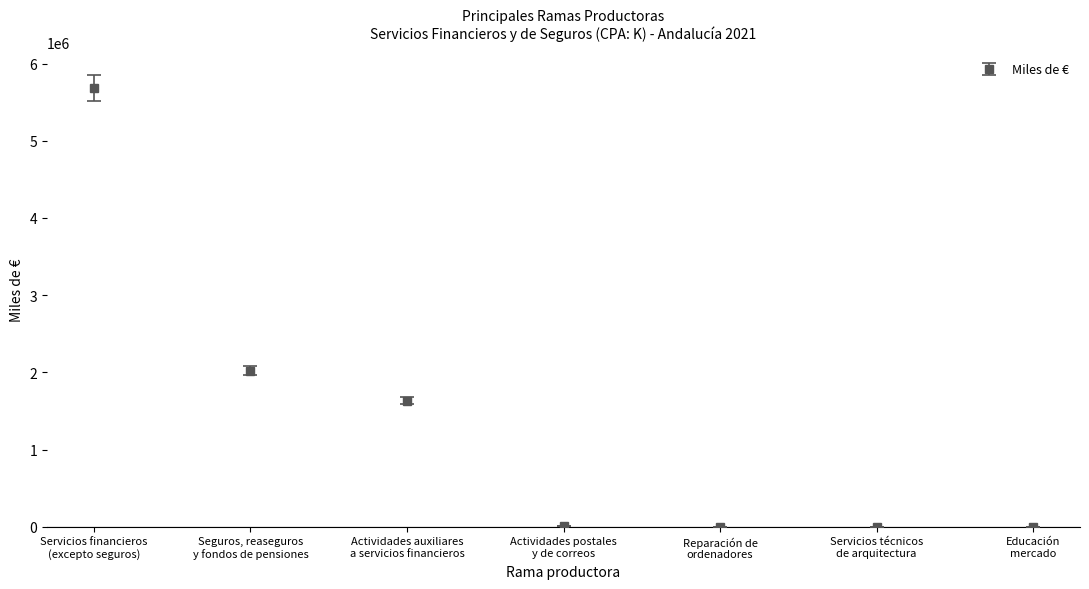

What is the sum of all values?

9347197